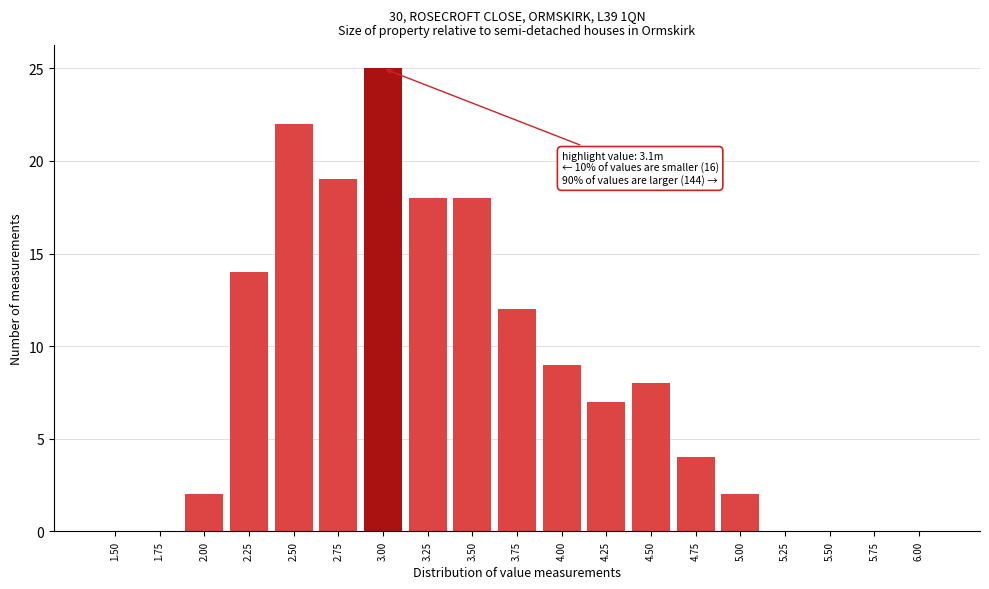

Reading right to left, what are all the values shown in this chart?

6.00=0	5.75=0	5.50=0	5.25=0	5.00=2	4.75=4	4.50=8	4.25=7	4.00=9	3.75=12	3.50=18	3.25=18	3.00=25	2.75=19	2.50=22	2.25=14	2.00=2	1.75=0	1.50=0